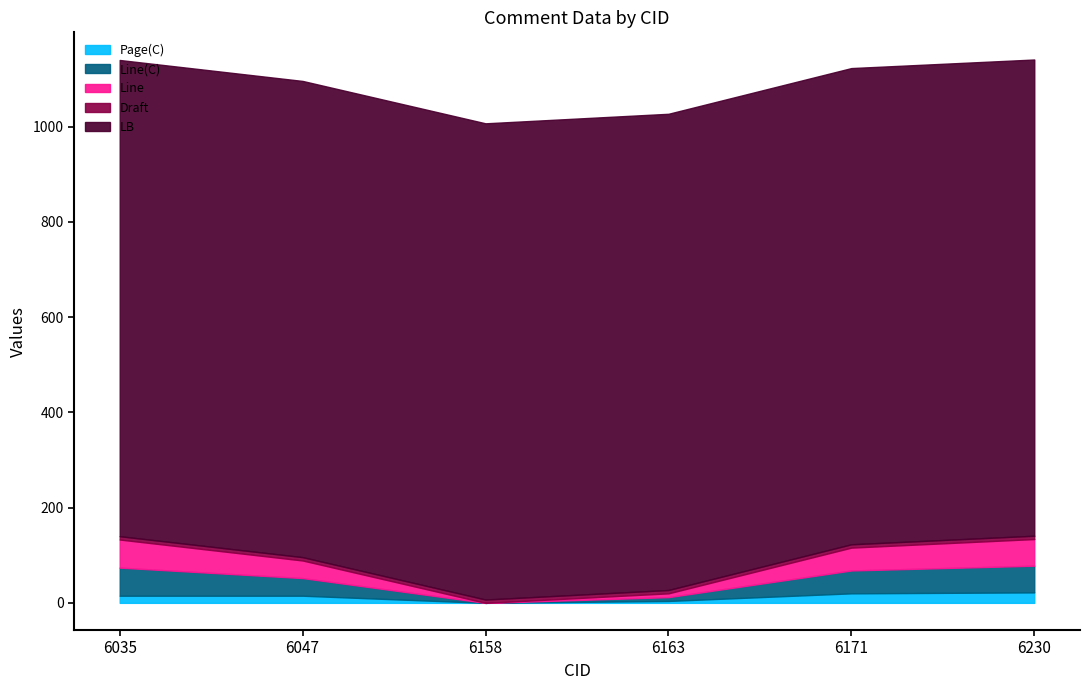

How many data points does each series have?

6